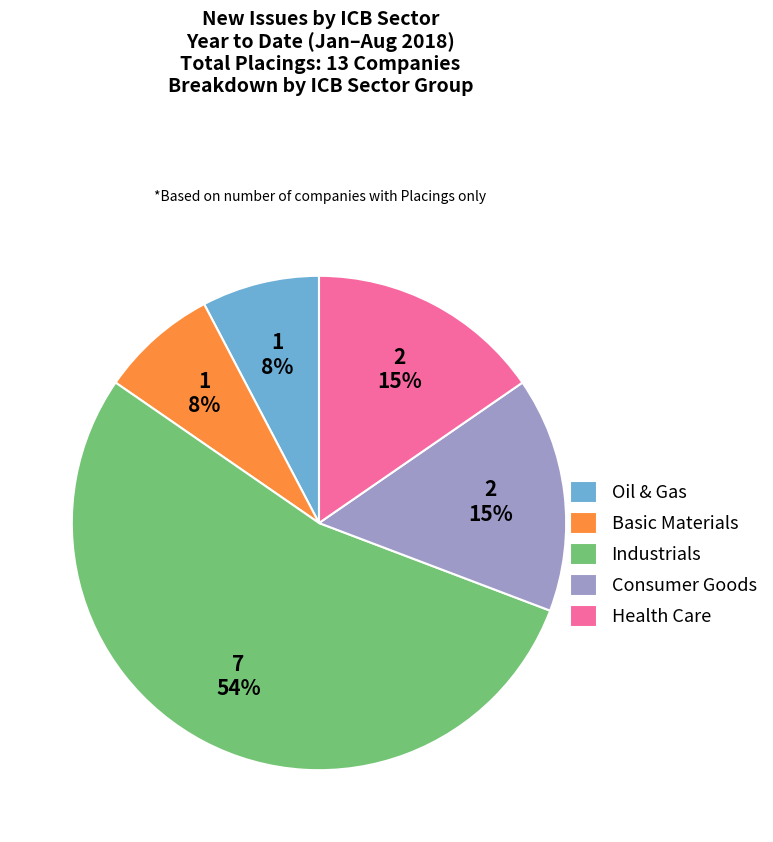

To the nearest percent, what is the average slice percentage?

20%